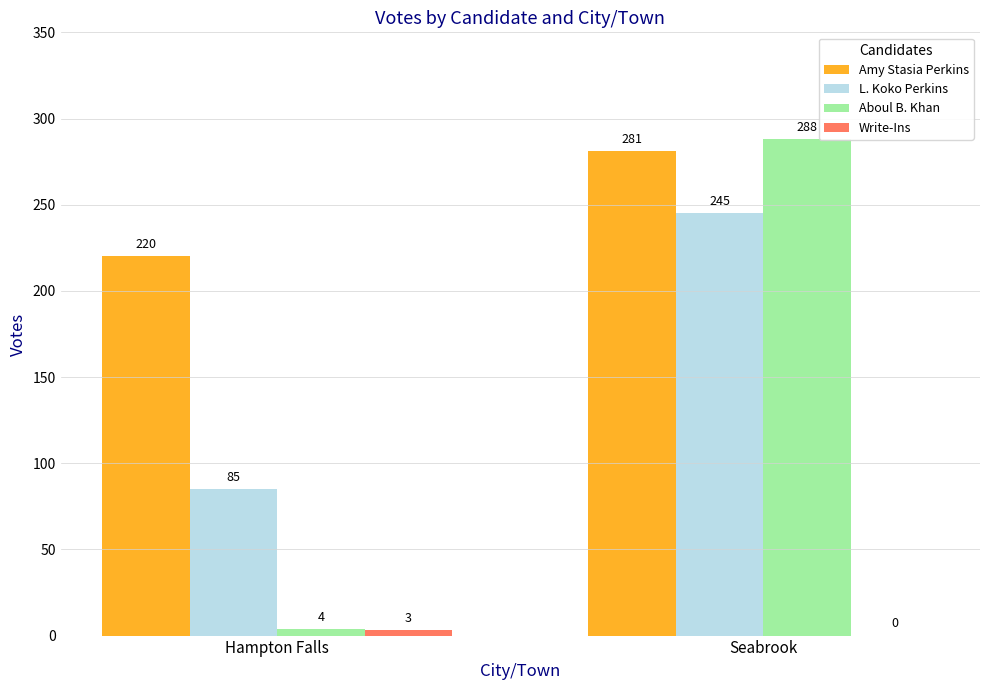

What is the sum of all L. Koko Perkins values?

330